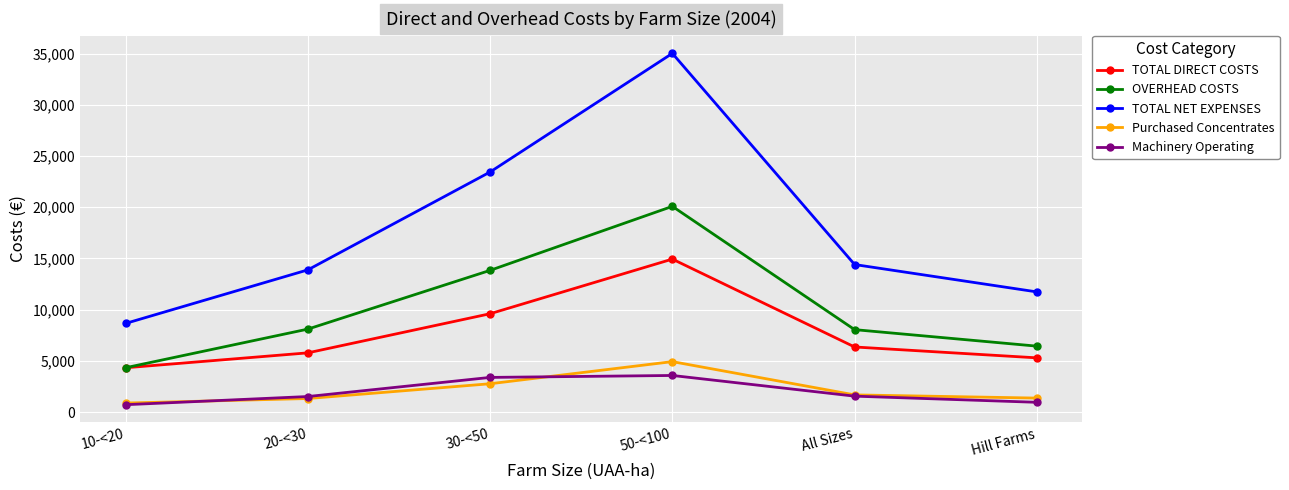

What is the approximate value of TOTAL DIRECT COSTS at 50-<100, to the nearest 10?

14940